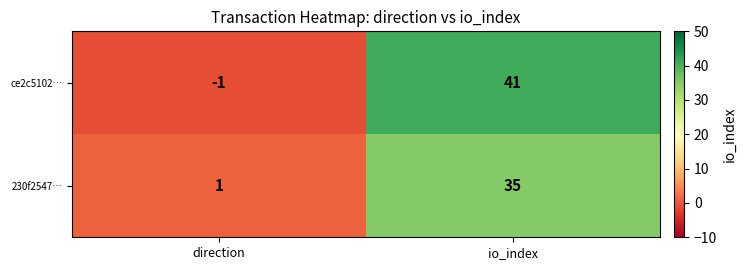

What is the highest value of the 230f2547… series?

35